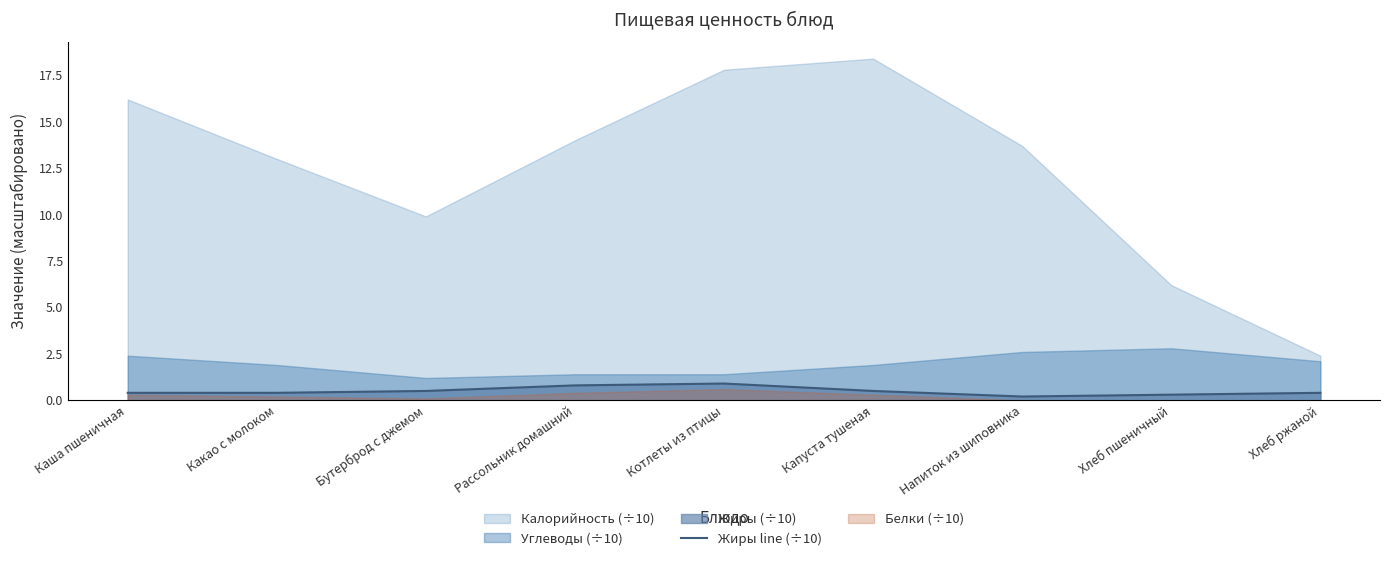

The chart shows a value of 0.3 at Хлеб пшеничный. True or false?

True